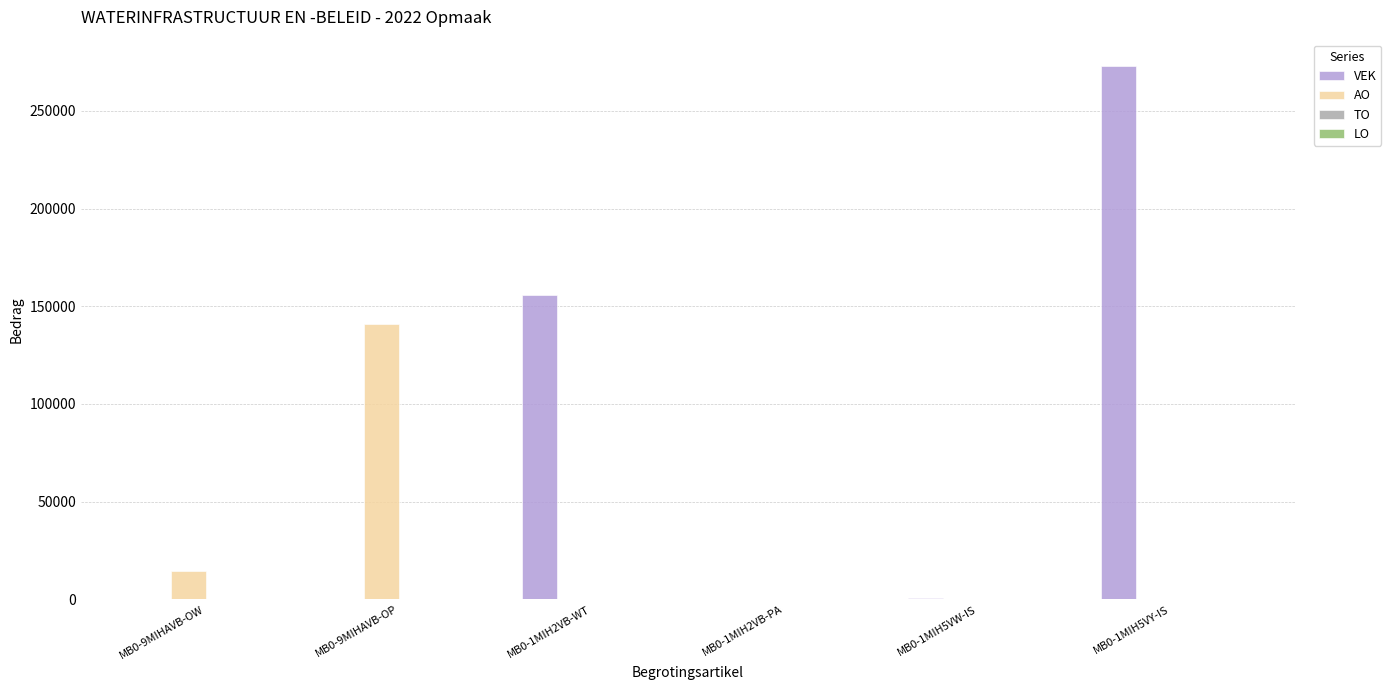

Which series has the largest range (max minus min)?

VEK